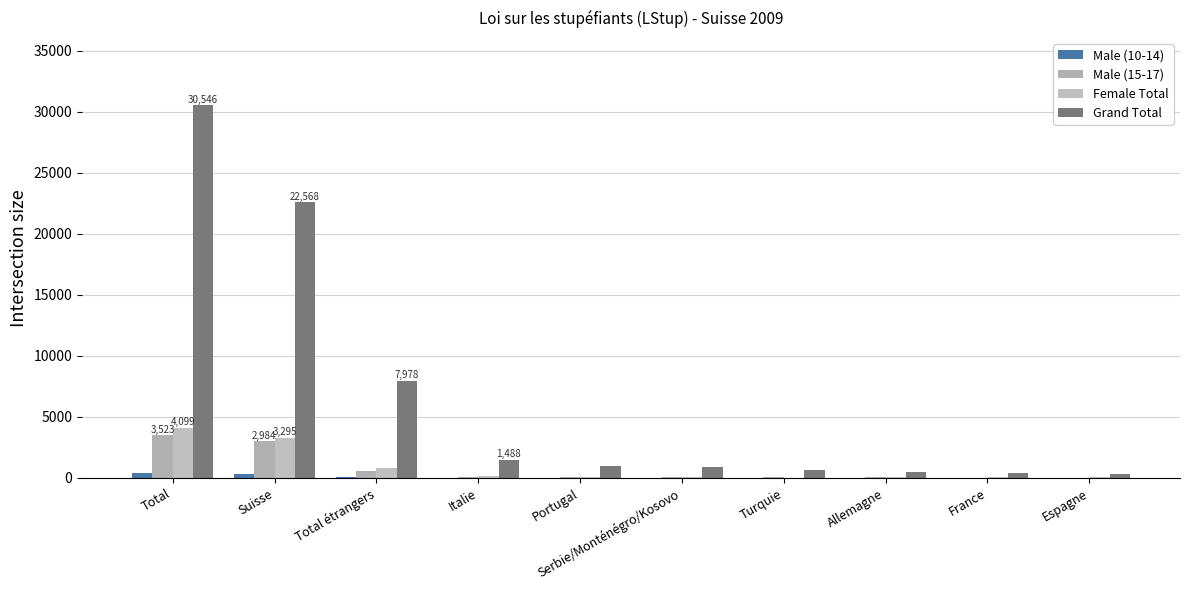

Is the value of Female Total at Portugal greater than the value of Male (10-14) at Turquie?

Yes